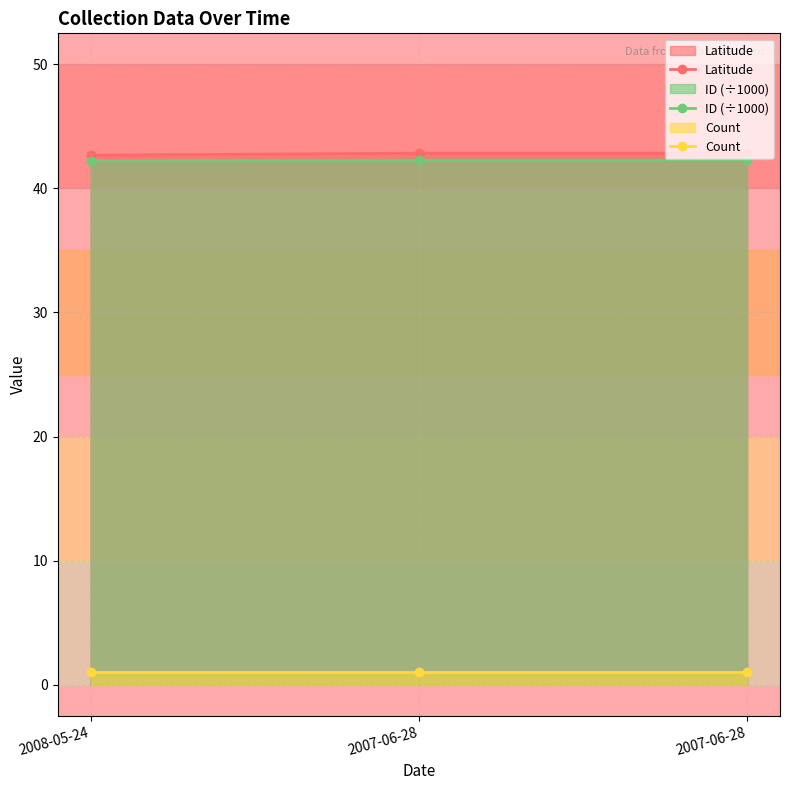

What is the value of the ID (÷1000) point at the 2nd from the left?

42.3